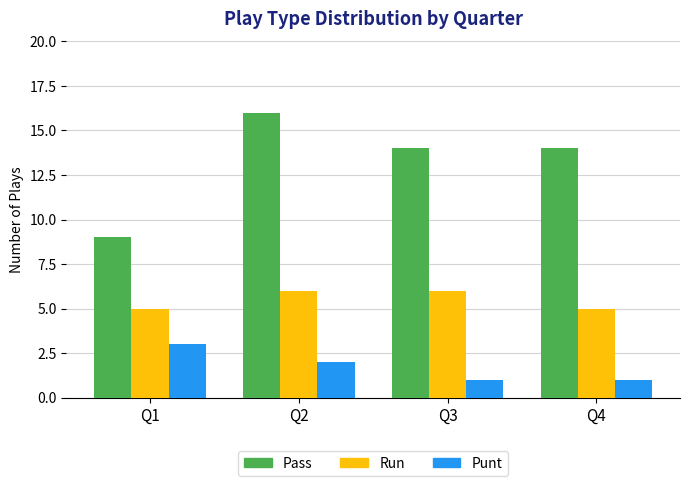

At Q2, list the series in order from smallest to largest.

Punt, Run, Pass